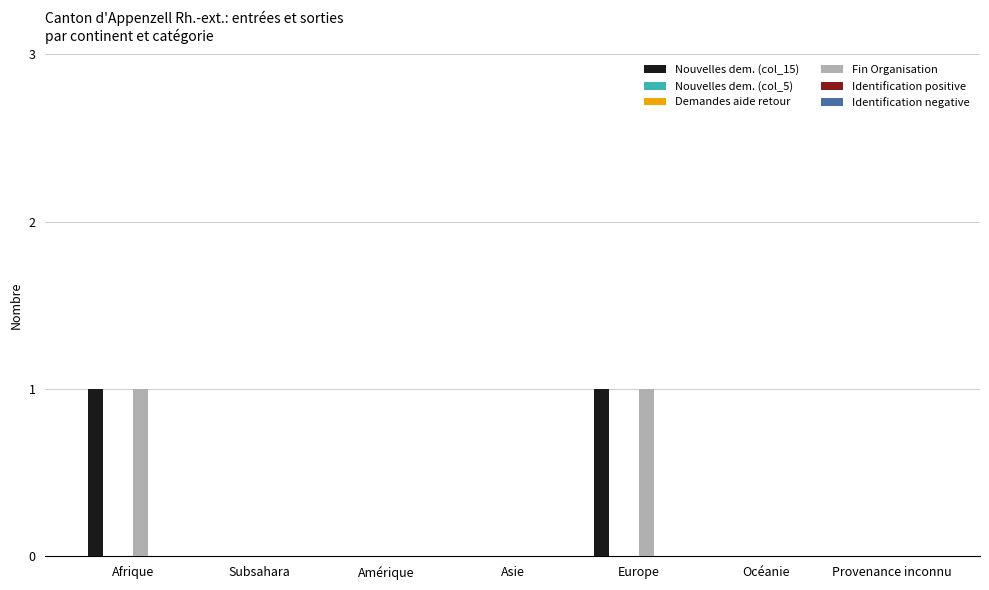

Reading left to right, what are all the values shown in this chart?

Nouvelles dem. (col_15): 1	0	0	0	1	0	0
Nouvelles dem. (col_5): 0	0	0	0	0	0	0
Demandes aide retour: 0	0	0	0	0	0	0
Fin Organisation: 1	0	0	0	1	0	0
Identification positive: 0	0	0	0	0	0	0
Identification negative: 0	0	0	0	0	0	0